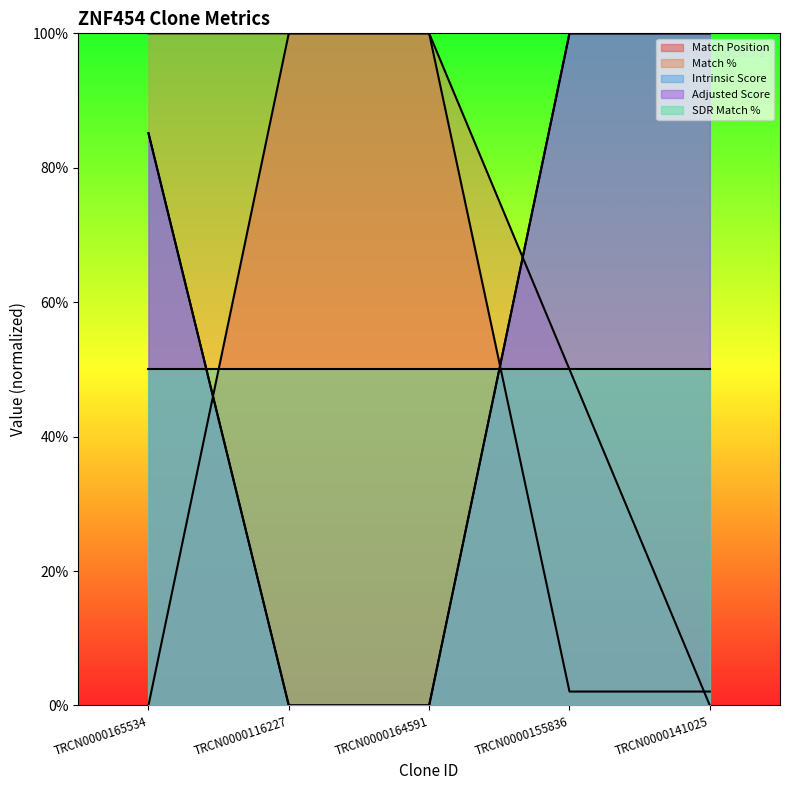

What is the label of the 5th point from the right?

TRCN0000165534